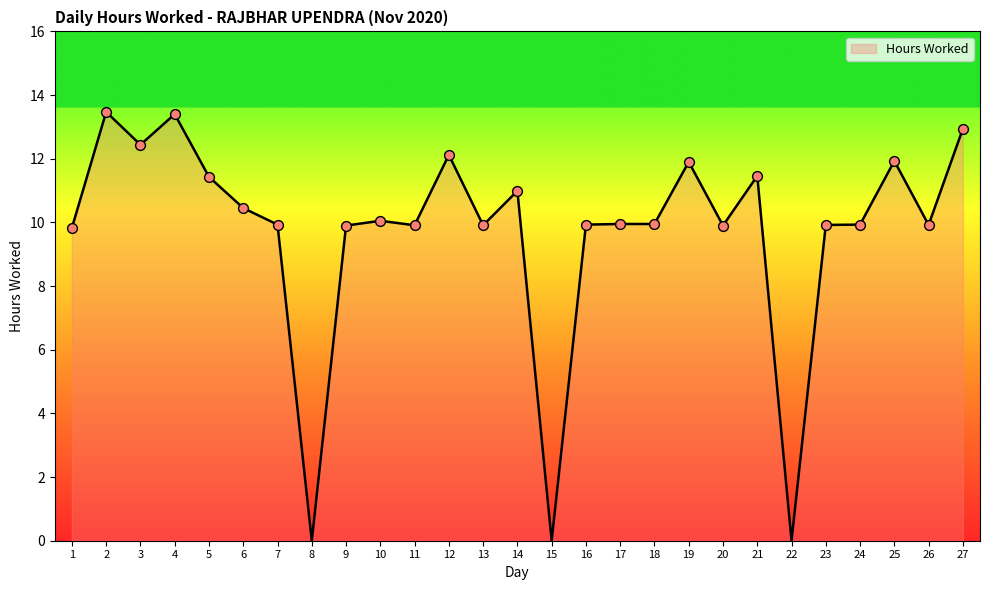

What is the ratio of the value at 26 to the value at 3?

0.8